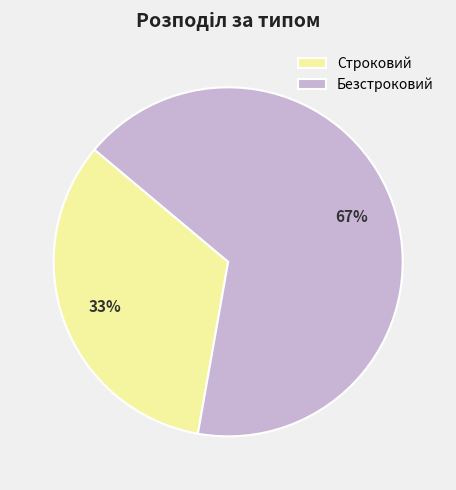

To the nearest percent, what portion does Строковий represent?

33%